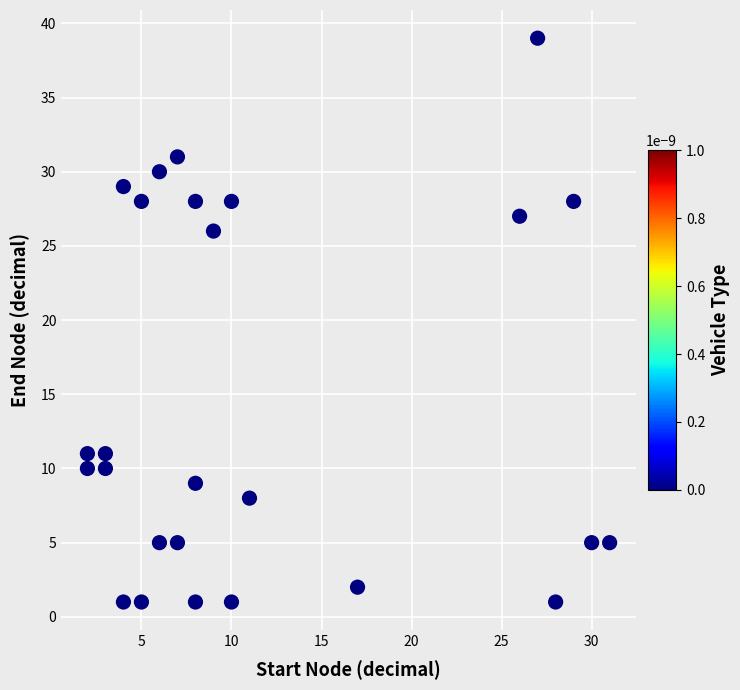

What Y value in the scatter plot is closest to 20?

26